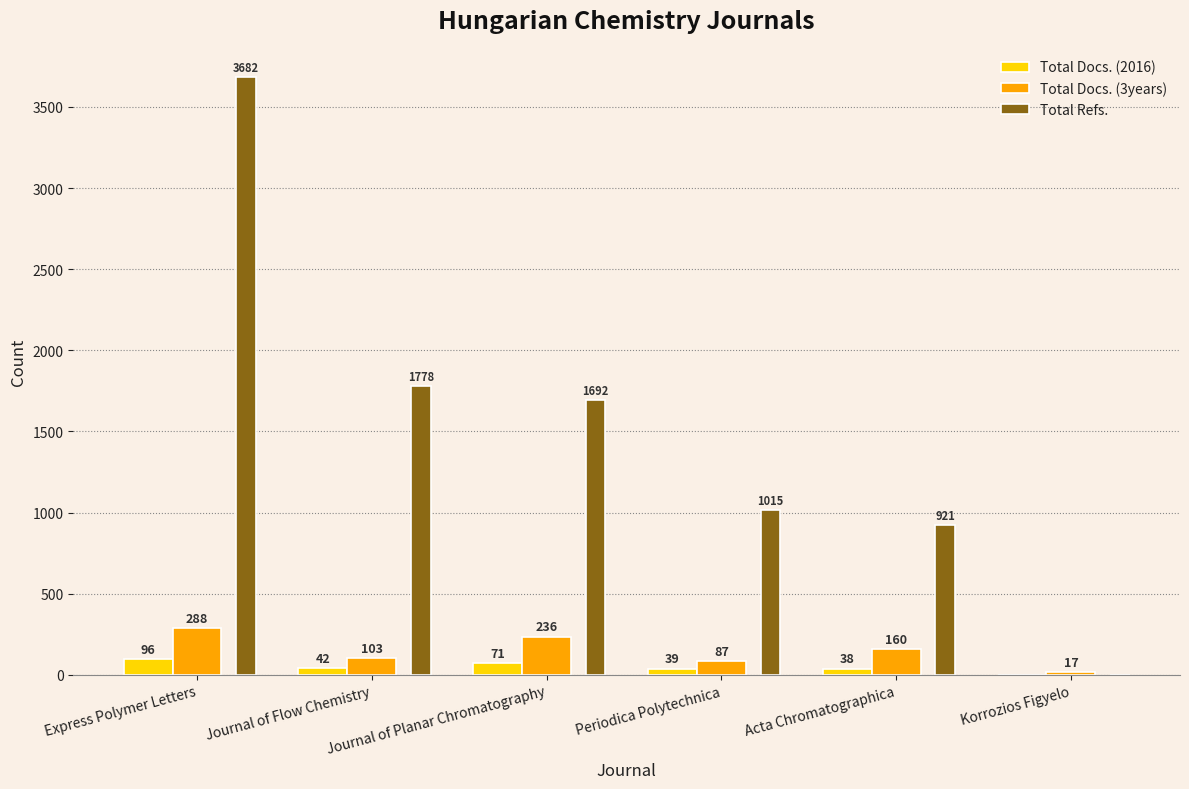

How many groups of bars are there?

6